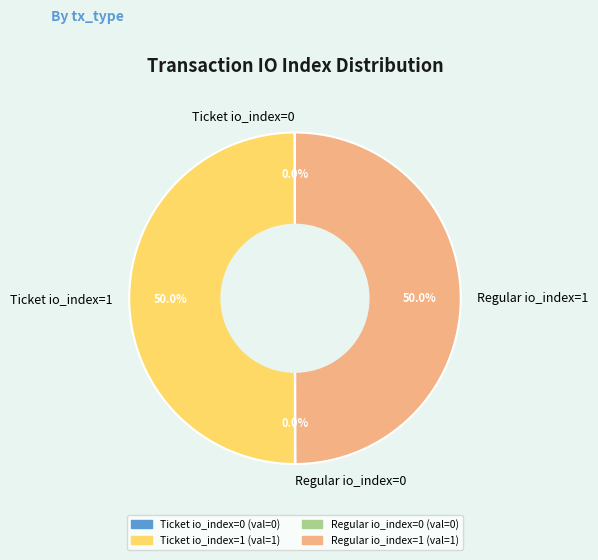

How much of the chart is everything except Ticket io_index=1?

50.0%